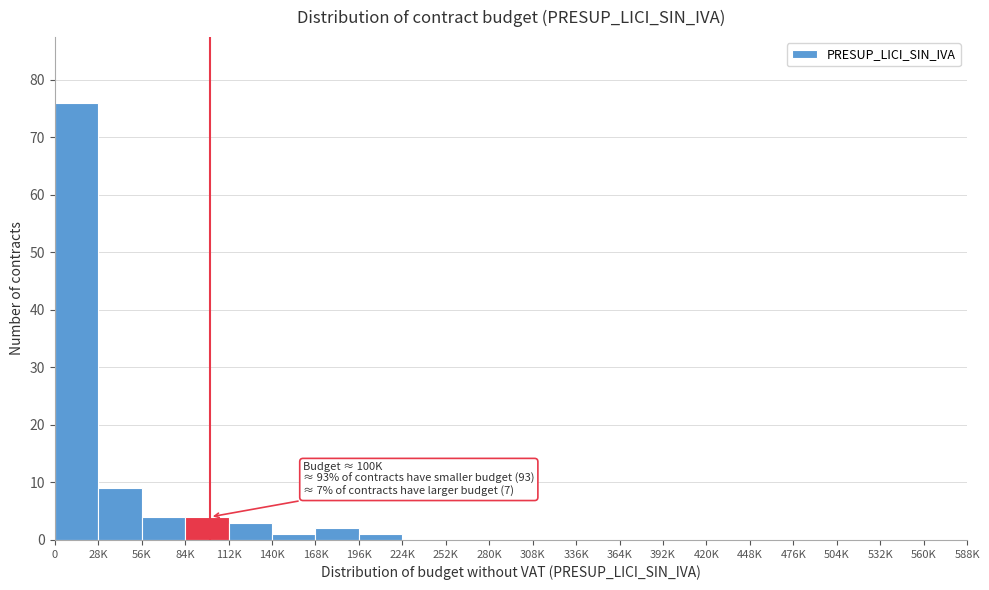

Reading left to right, transcribe all the data shown in this chart.

0=76	28K=9	56K=4	84K=4	112K=3	140K=1	168K=2	196K=1	224K=0	252K=0	280K=0	308K=0	336K=0	364K=0	392K=0	420K=0	448K=0	476K=0	504K=0	532K=0	560K=0